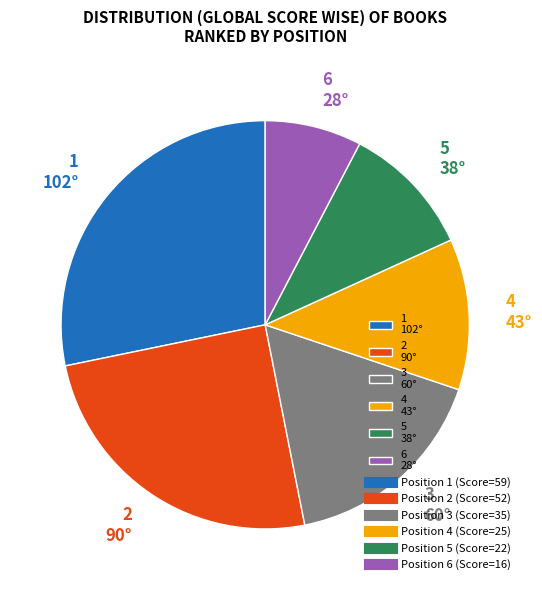

What is the ratio of the value at 6 28° to the value at 5 38°?

0.7